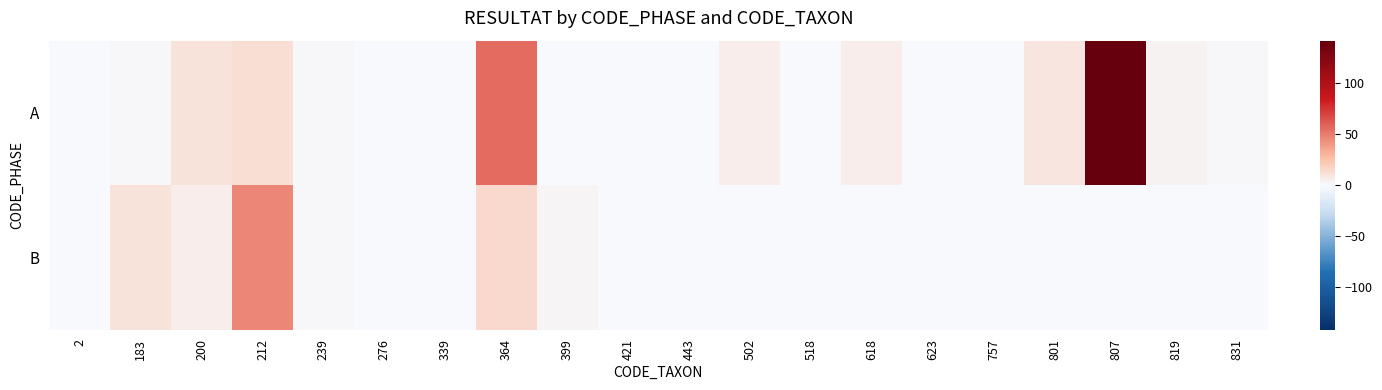

Reading left to right, extract all data points from this chart.

A: 2=0	183=2	200=10	212=13	239=2	276=1	339=1	364=56	399=0	421=0	443=0	502=6	518=1	618=6	623=0	757=1	801=9	807=142	819=4	831=2
B: 2=0	183=11	200=6	212=46	239=2	276=0	339=1	364=15	399=3	421=0	443=0	502=0	518=0	618=0	623=0	757=0	801=0	807=0	819=0	831=0